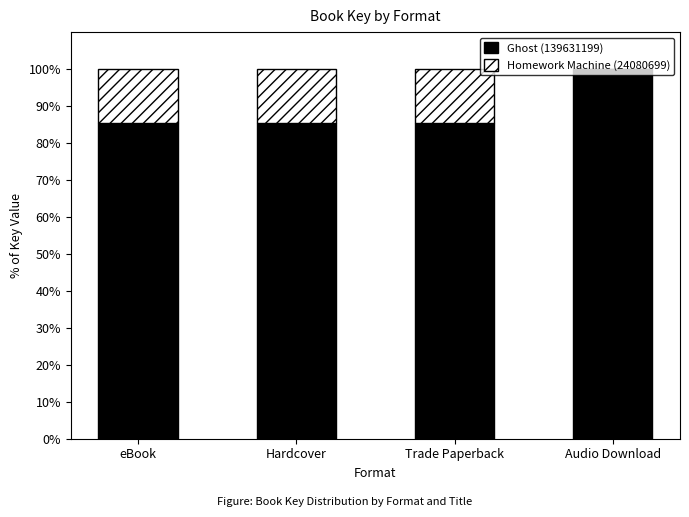

Count the number of categories in the chart.

4